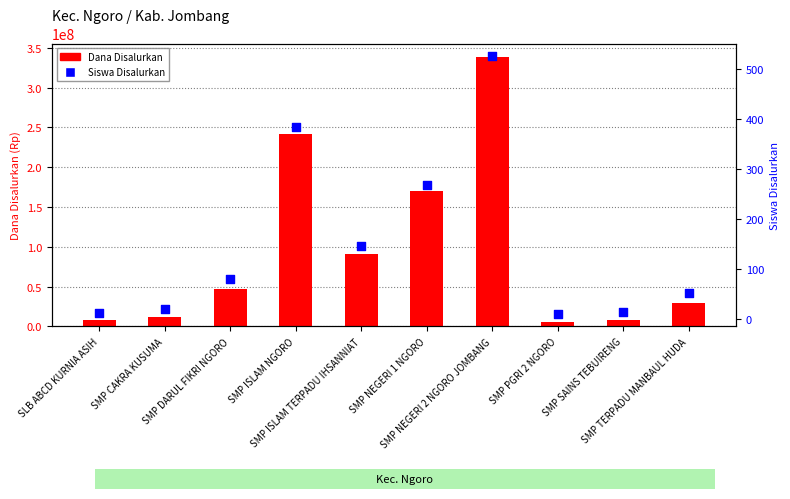

Which series reaches the minimum Y coordinate?

Siswa Disalurkan